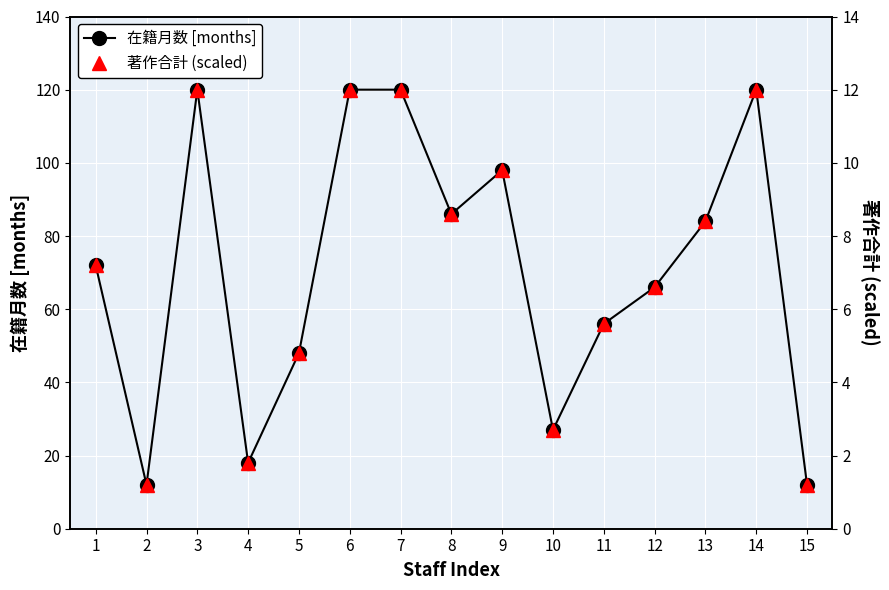

Which series has the largest range (max minus min)?

在籍月数 [months]